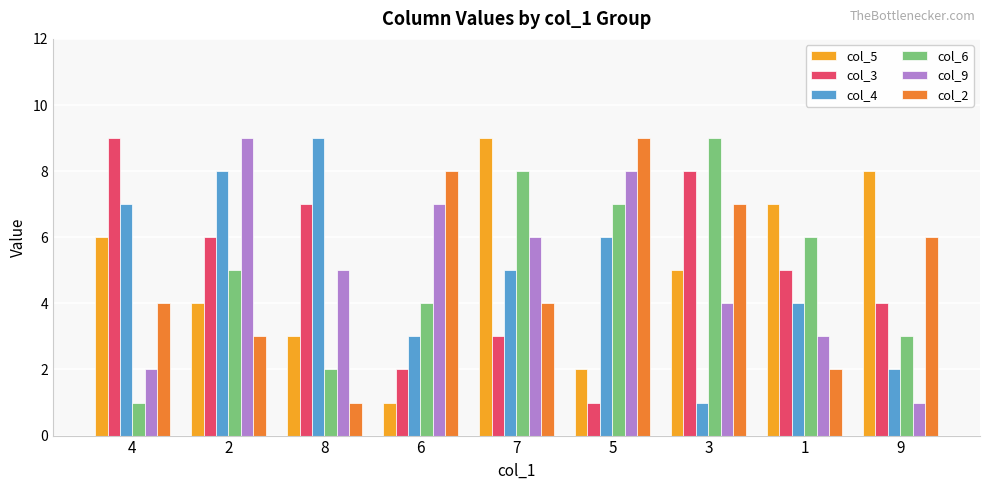

Which category has the lowest value in the col_3 series?

5